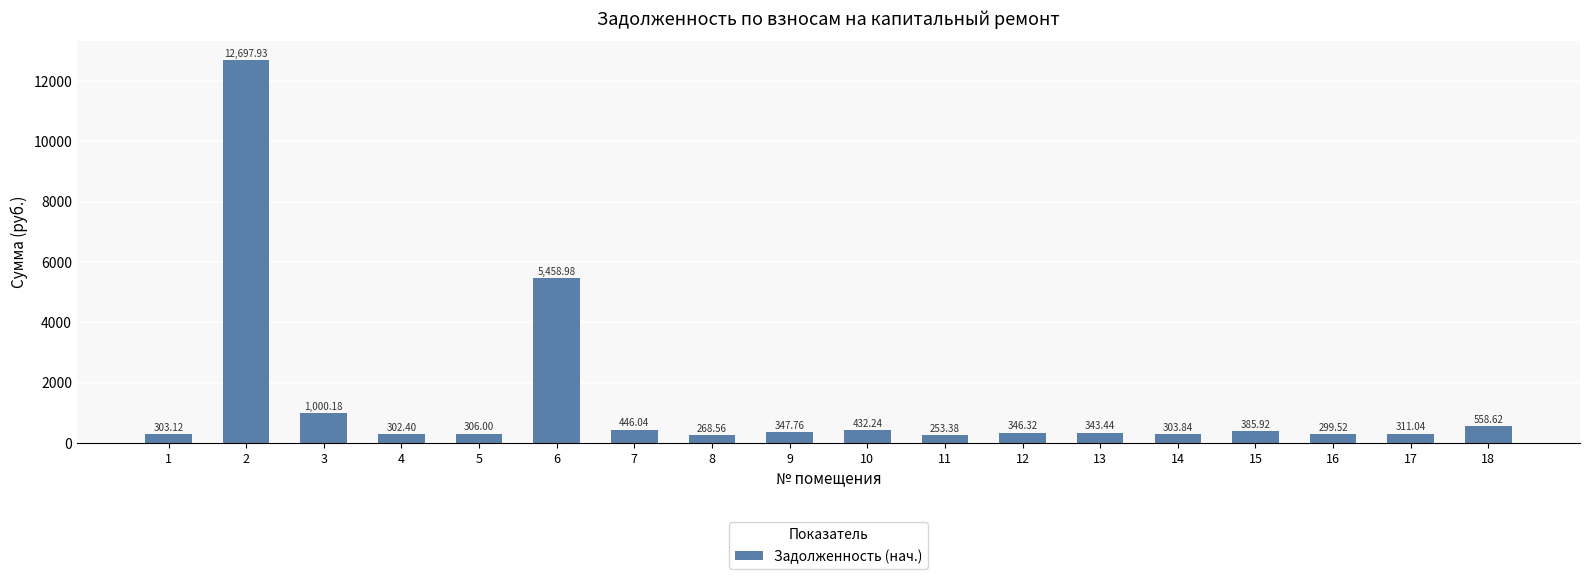

Reading left to right, extract all data points from this chart.

1=303.1	2=12697.9	3=1000.2	4=302.4	5=306.0	6=5459.0	7=446.0	8=268.6	9=347.8	10=432.2	11=253.4	12=346.3	13=343.4	14=303.8	15=385.9	16=299.5	17=311.0	18=558.6